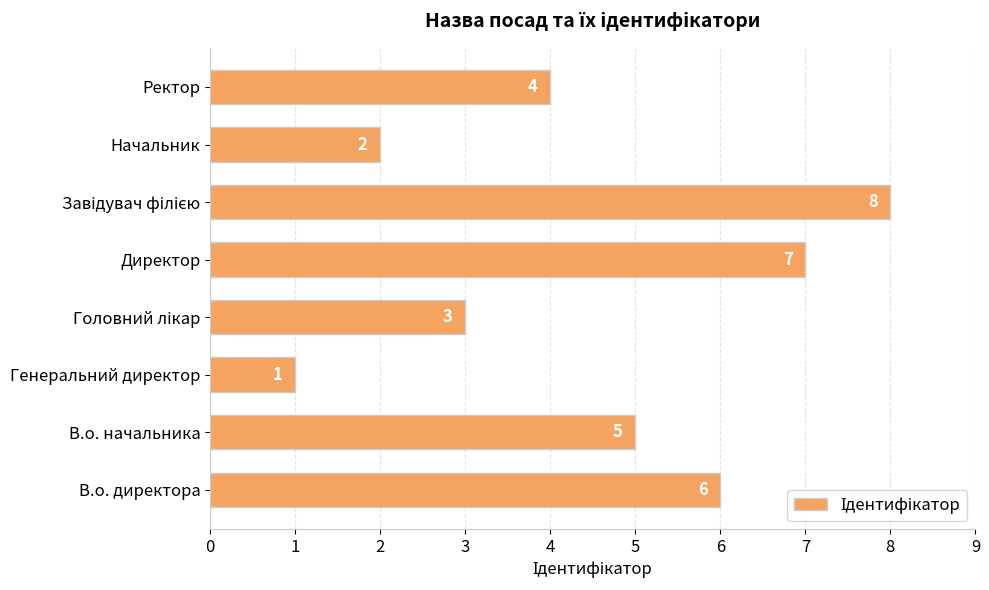

Which has a higher value, Начальник or Генеральний директор?

Начальник